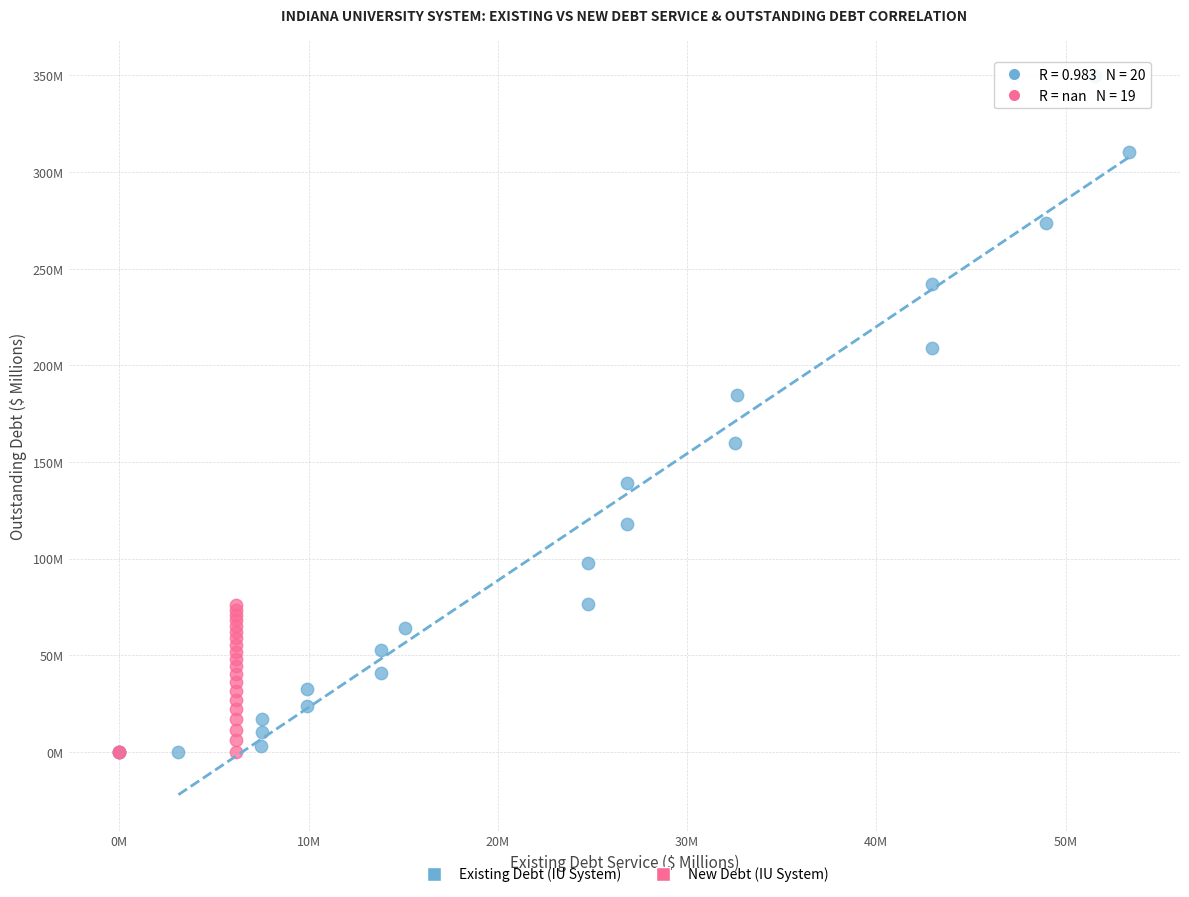

What are all the series names shown in the legend?

Existing Debt (IU System), New Debt (IU System)